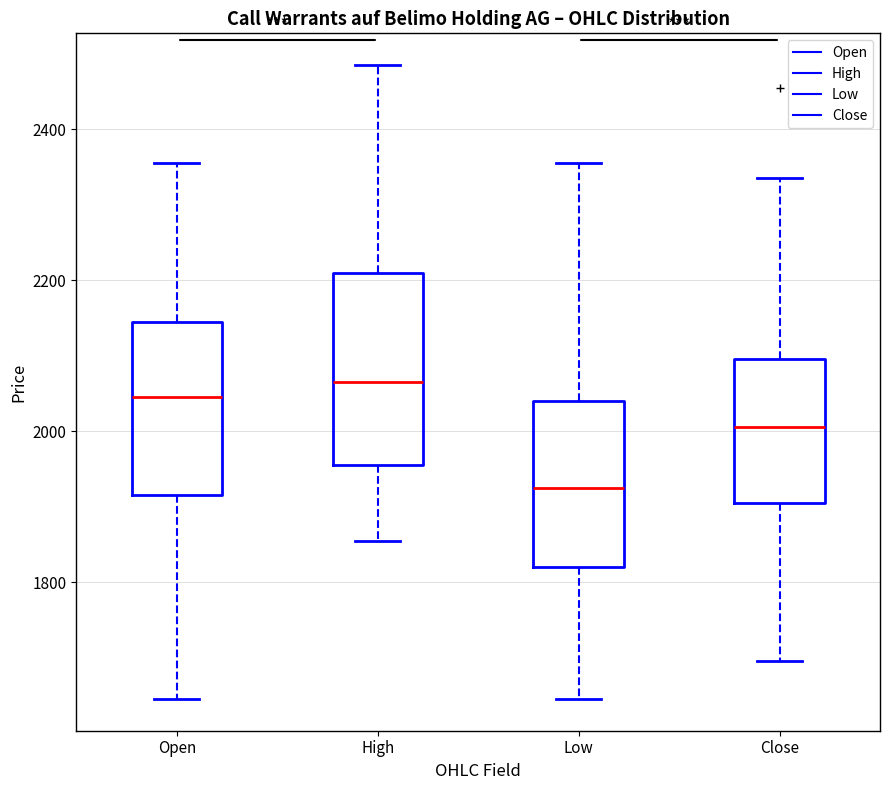

Where is the lower edge of the box for Open on the y-axis? The values are not printed on the chart, so give them approximately, as read against the axis.

1920